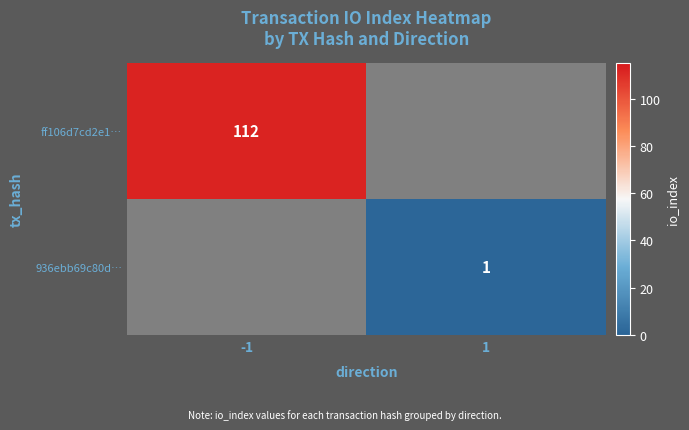

How many distinct data groups are displayed?

2